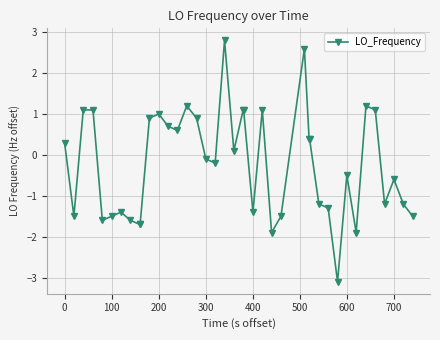

What is the value of the 29th point from the left?

0.4